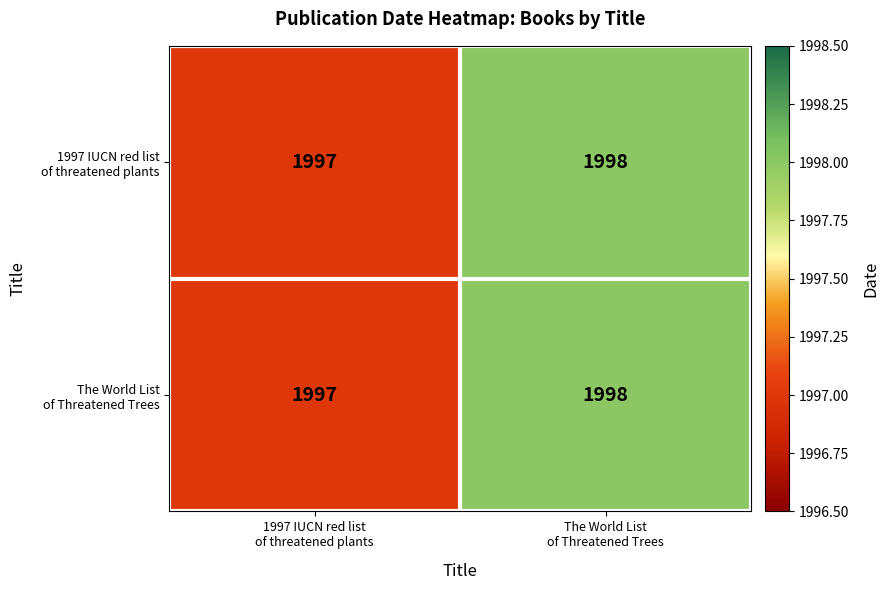

What is the minimum value shown in the chart?

1997